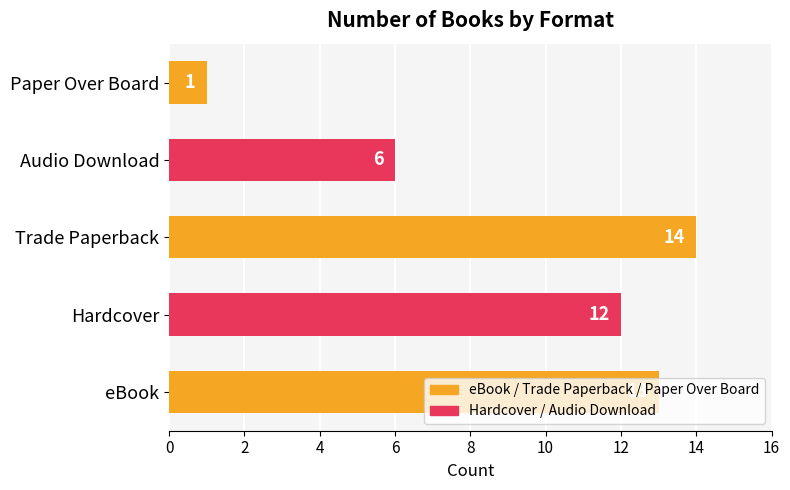

Rank the categories by value from highest to lowest.

Trade Paperback, eBook, Hardcover, Audio Download, Paper Over Board